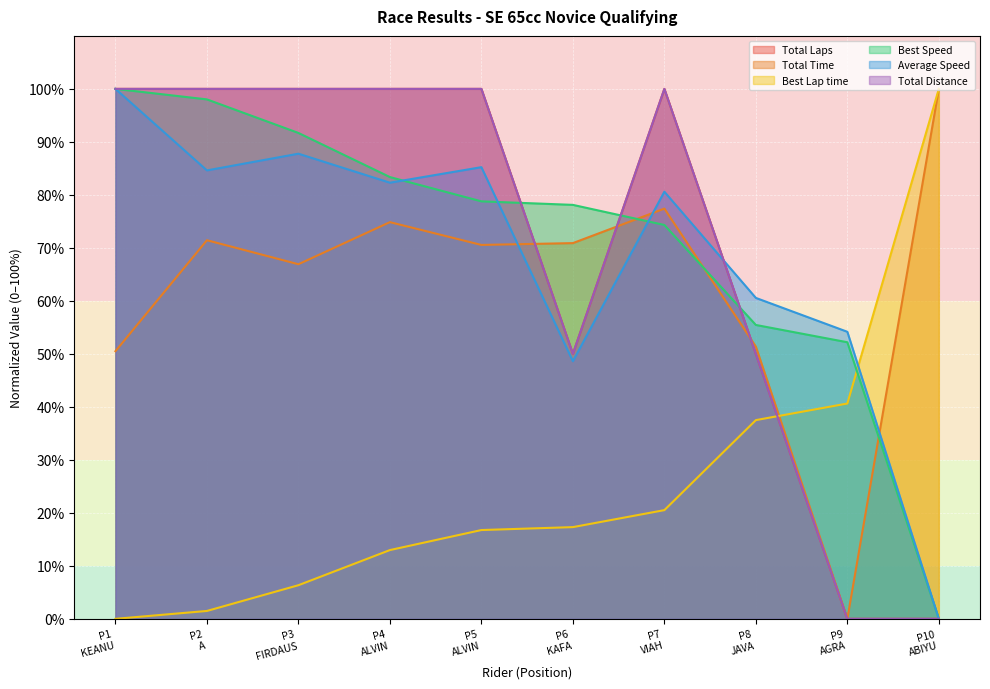

What are all the series names shown in the legend?

Total Laps, Total Time, Best Lap time, Best Speed, Average Speed, Total Distance